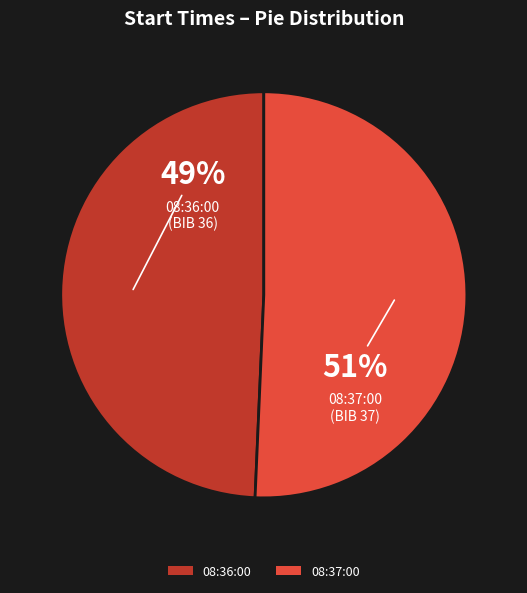

How many segments does this pie chart have?

2